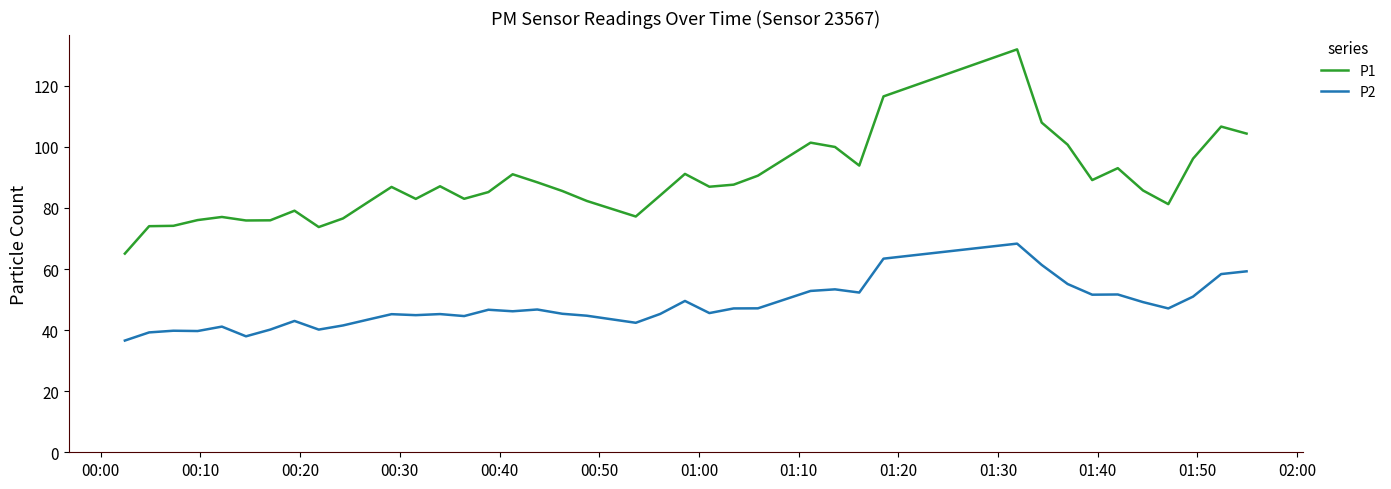

Rank the series by their maximum value, from highest to lowest.

P1, P2